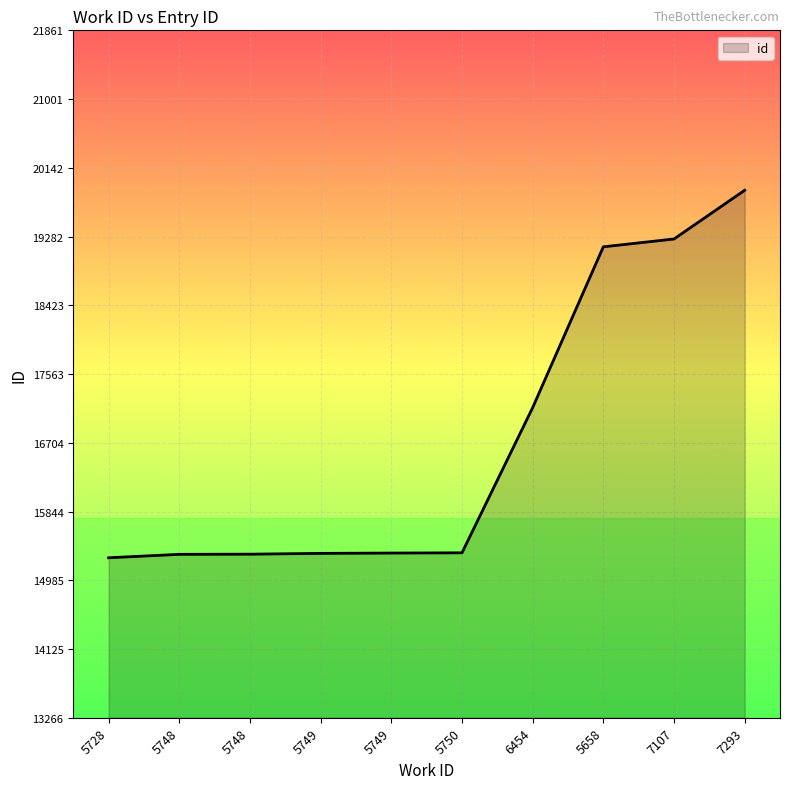

Rank the categories by value from lowest to highest.

5728, 5748, 5748, 5749, 5749, 5750, 6454, 5658, 7107, 7293